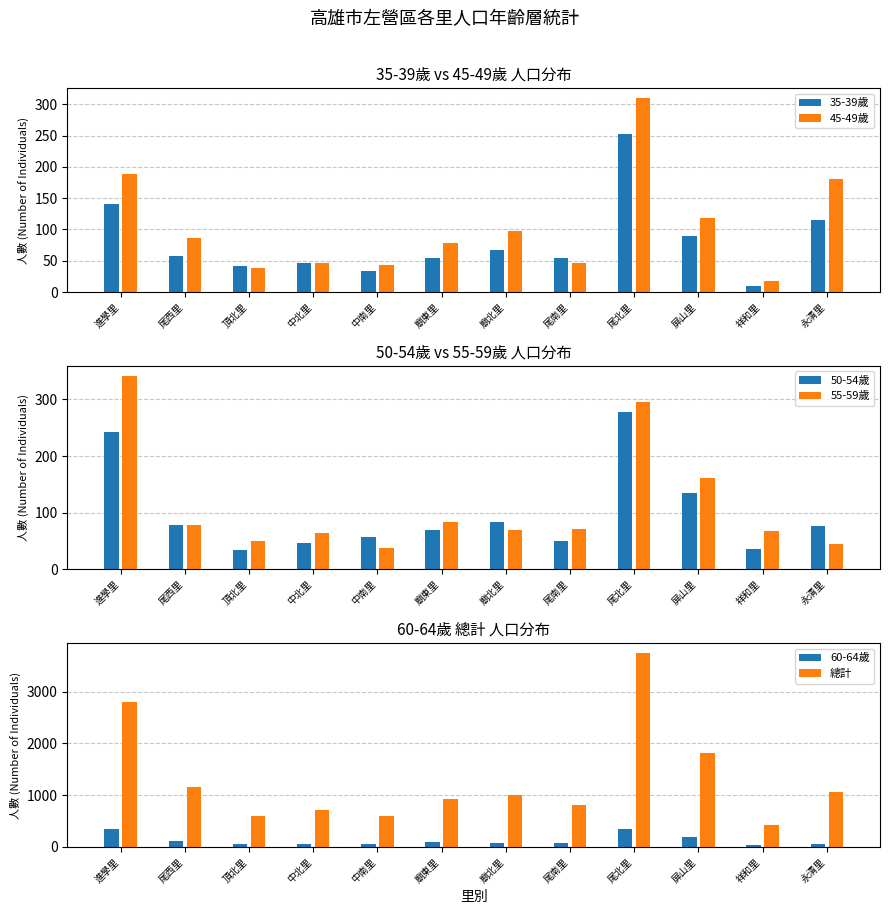

What is the sum of the 55-59歲 values at 進學里 and 頂北里?

392